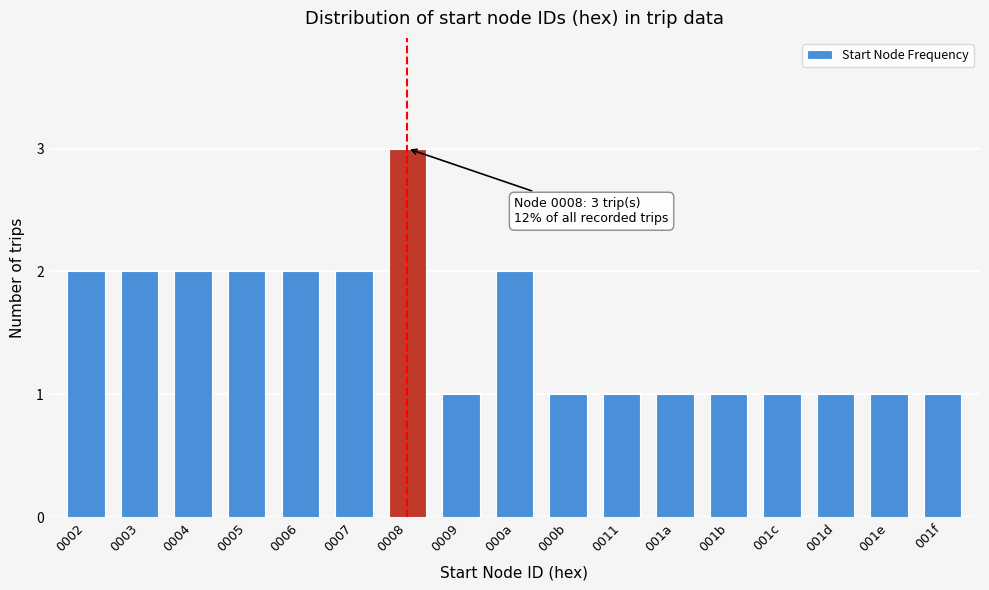

Reading left to right, what are all the values shown in this chart?

0002=2	0003=2	0004=2	0005=2	0006=2	0007=2	0008=3	0009=1	000a=2	000b=1	0011=1	001a=1	001b=1	001c=1	001d=1	001e=1	001f=1